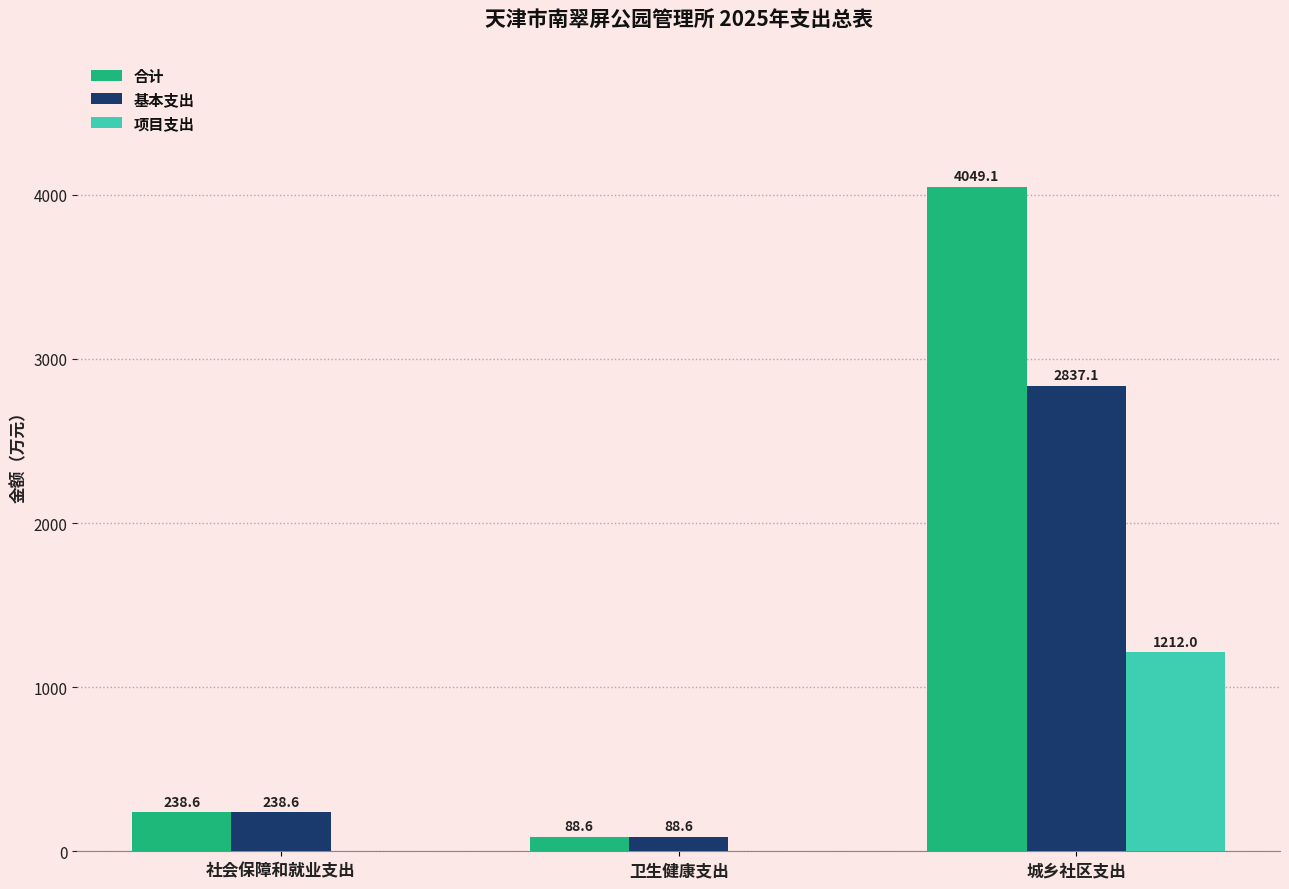

Which series has the largest range (max minus min)?

合计